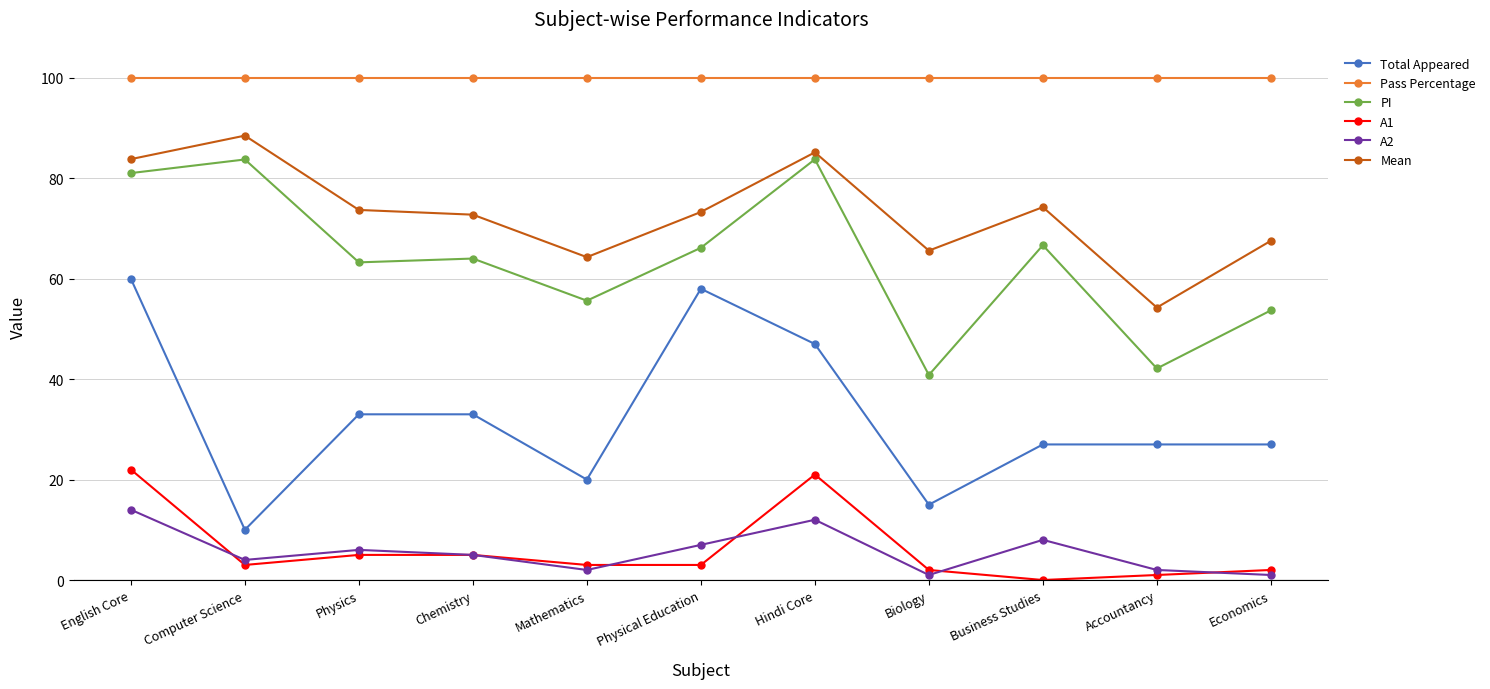

Which label corresponds to the smallest value in the chart?

Business Studies